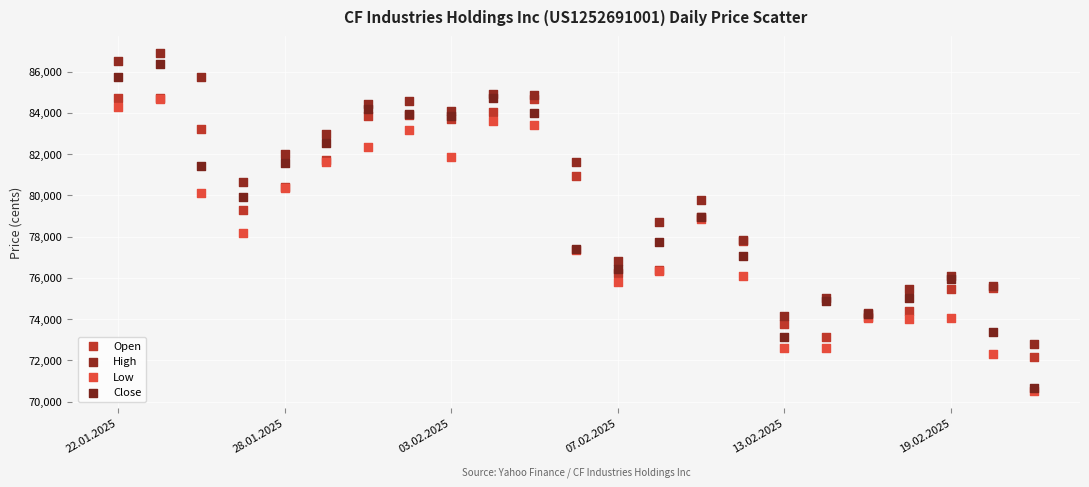

What are all the series names shown in the legend?

Open, High, Low, Close